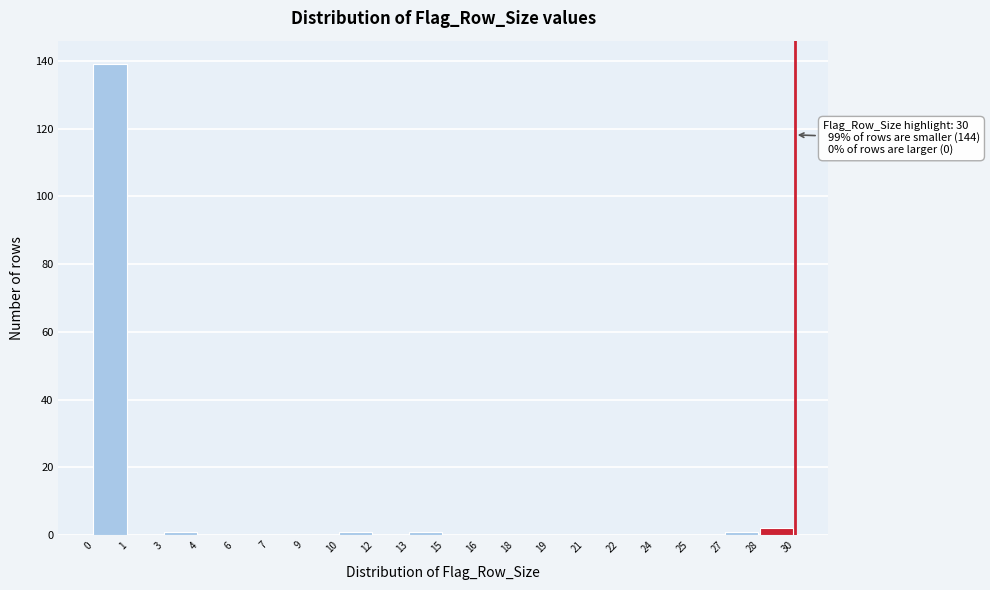

Reading left to right, list all the values displayed in this chart.

0=139	1=0	3=1	4=0	6=0	7=0	9=0	10=1	12=0	13=1	15=0	16=0	18=0	19=0	21=0	22=0	24=0	25=0	27=1	28=2